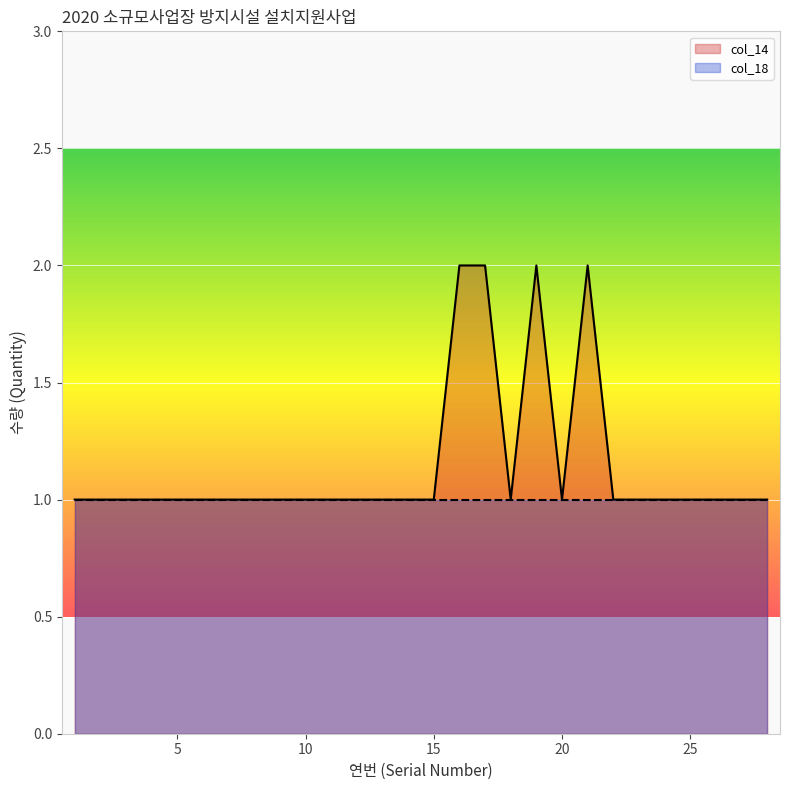

What is the difference between the maximum and second lowest values?

1